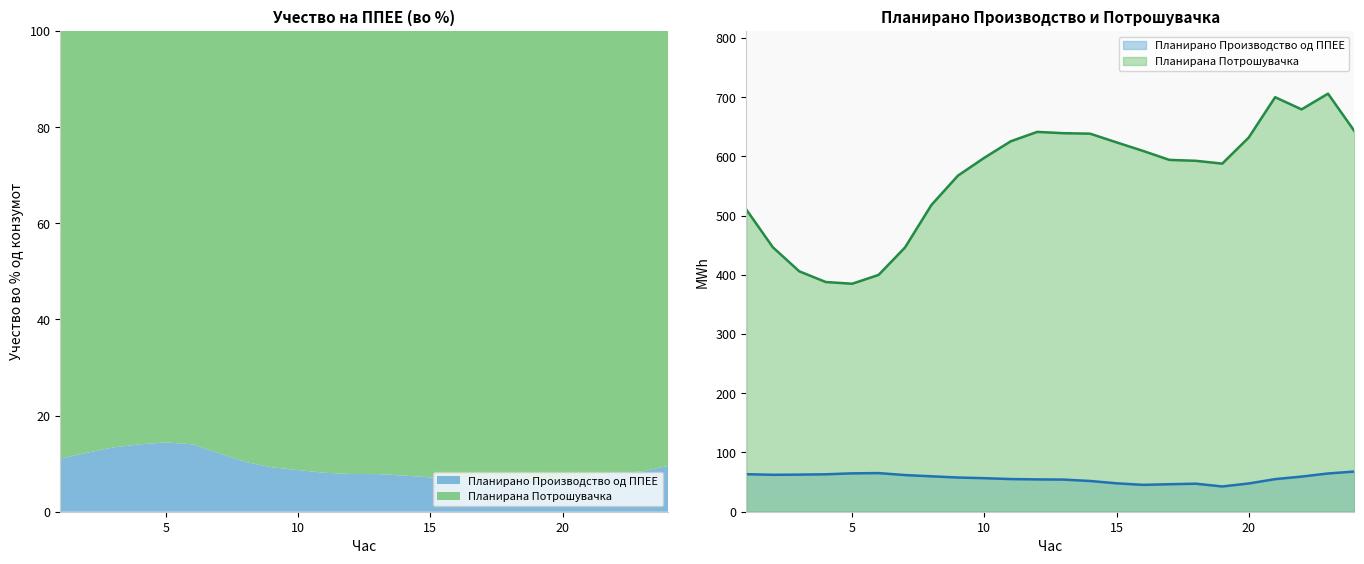

At which category is the sum across all series the highest?

23